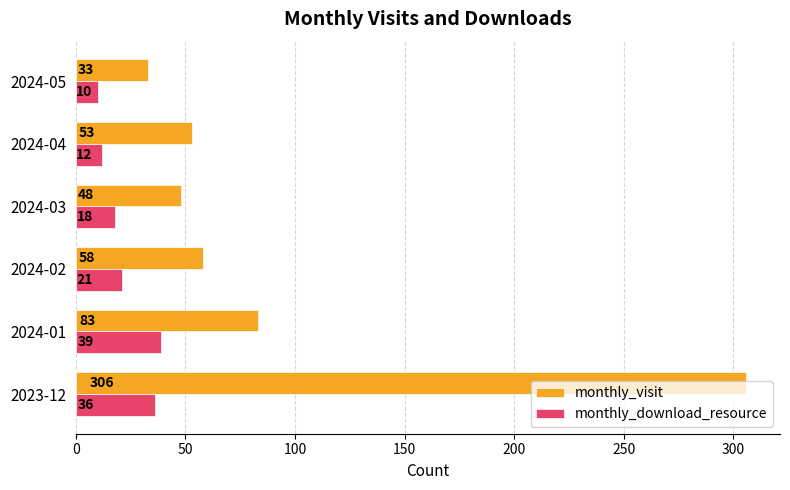

Which series has the widest spread of values?

monthly_visit